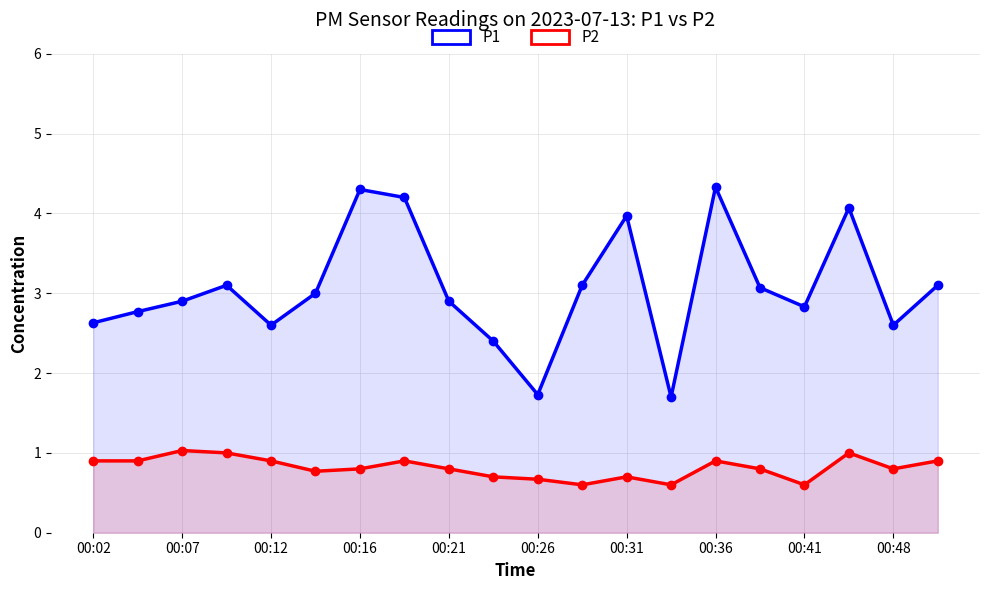

The value of P2 at 19 is 0.9. True or false?

True